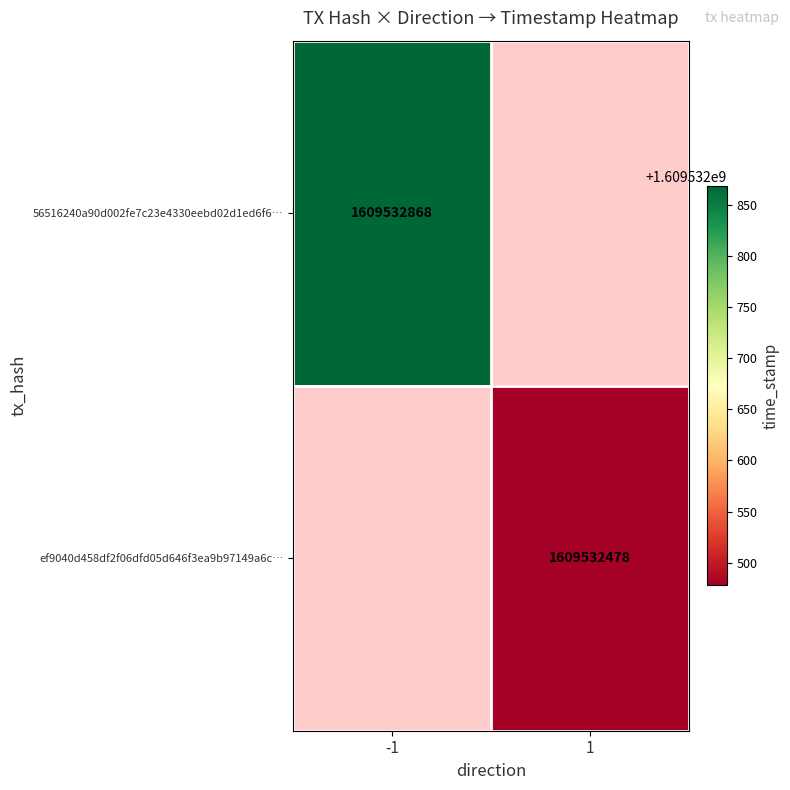

The value of ef9040d458df2f06dfd05d646f3ea9b97149a6c at 0 is 2. True or false?

False